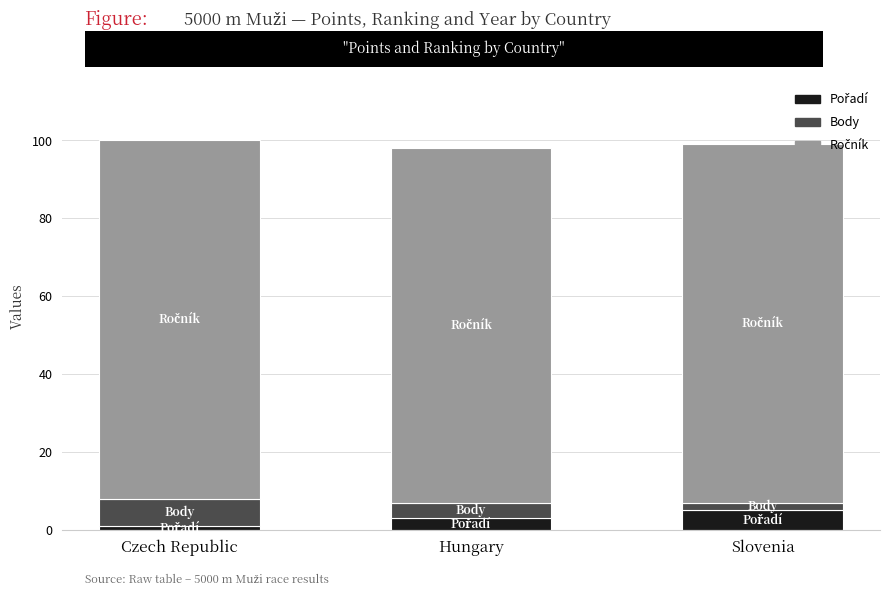

What is the total value across all series at Hungary?

98